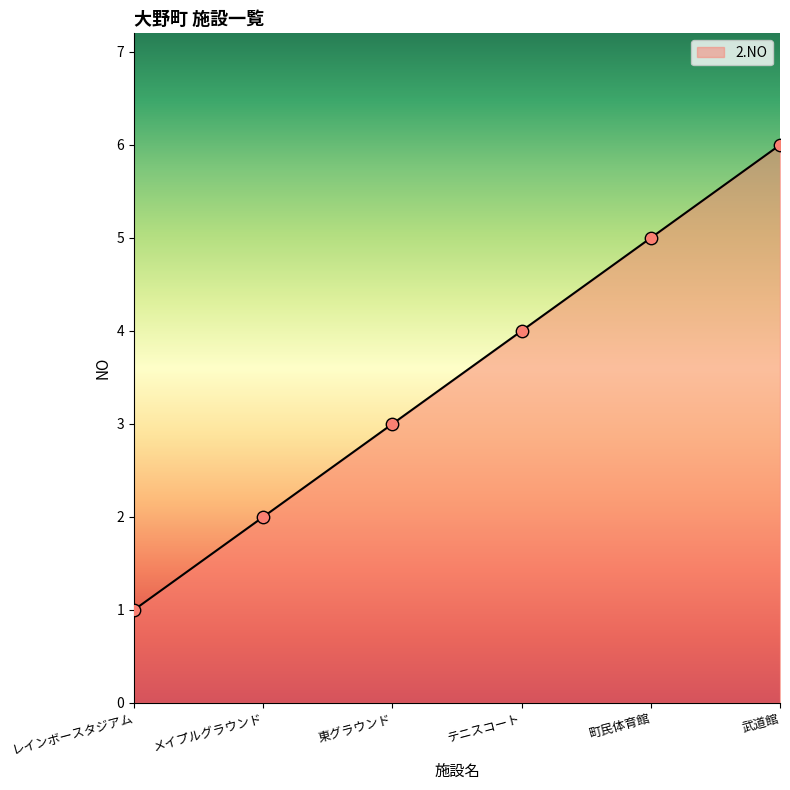

Which has a higher value, テニスコート or 東グラウンド?

テニスコート